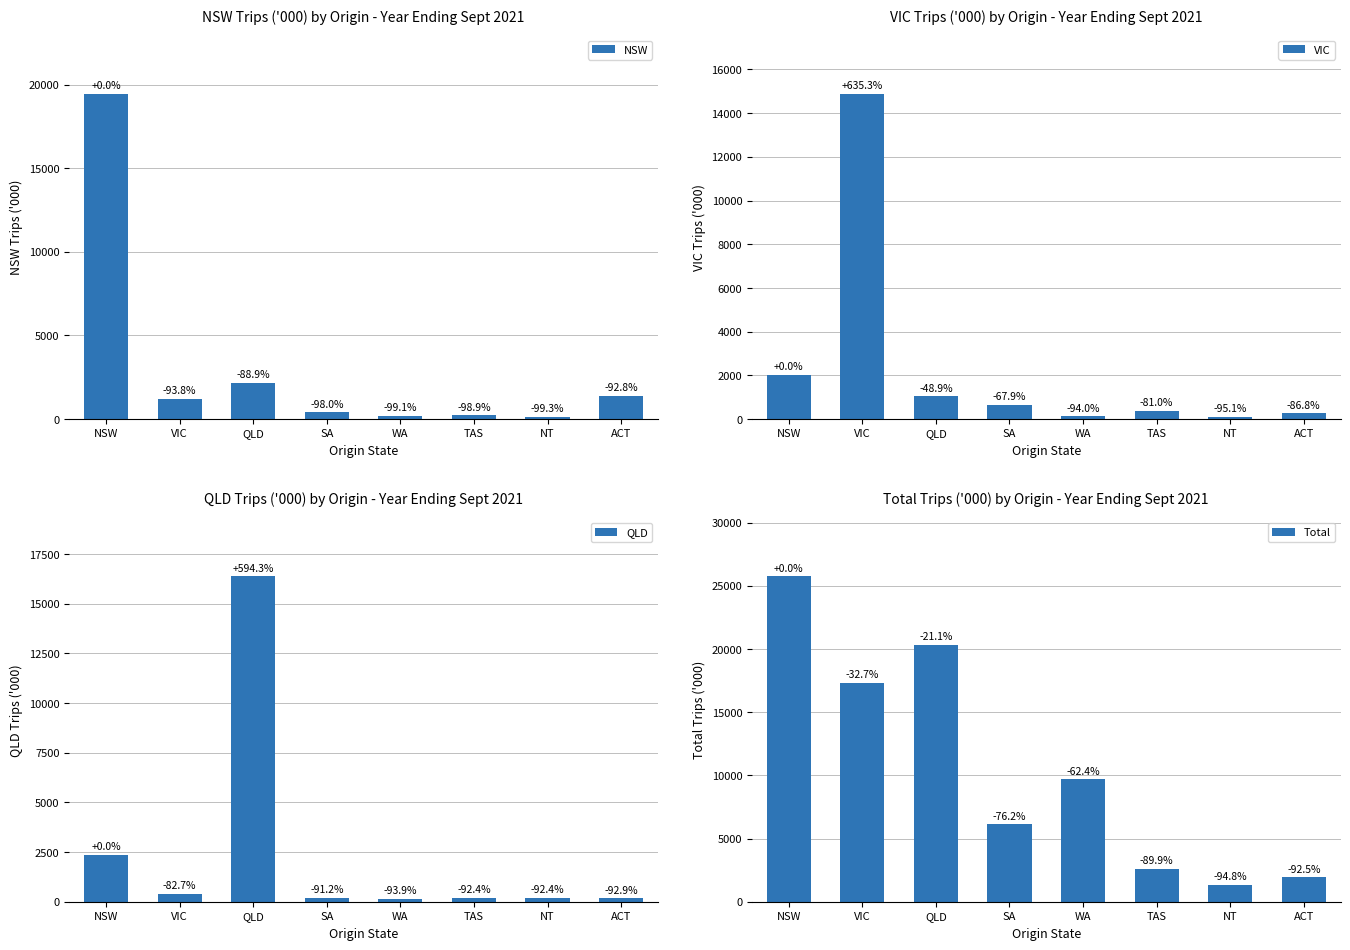

Which has a higher value, NSW or SA?

NSW